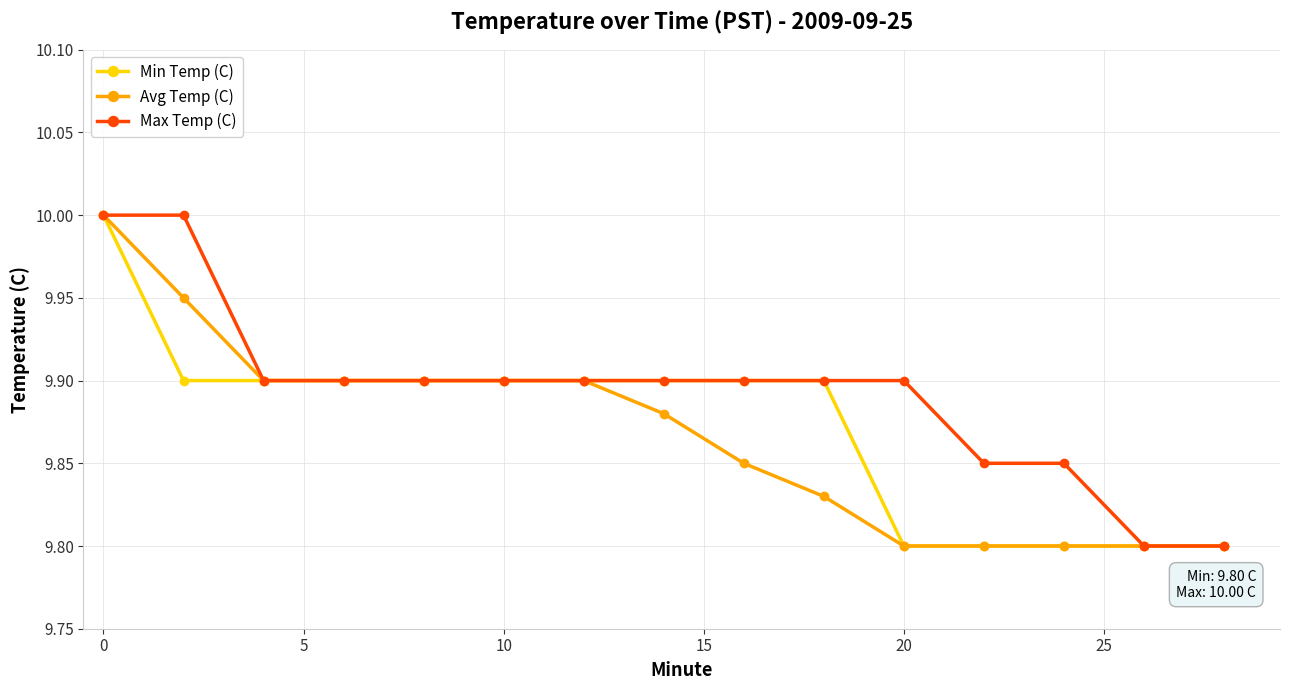

What is the maximum value shown in the chart?

10.0